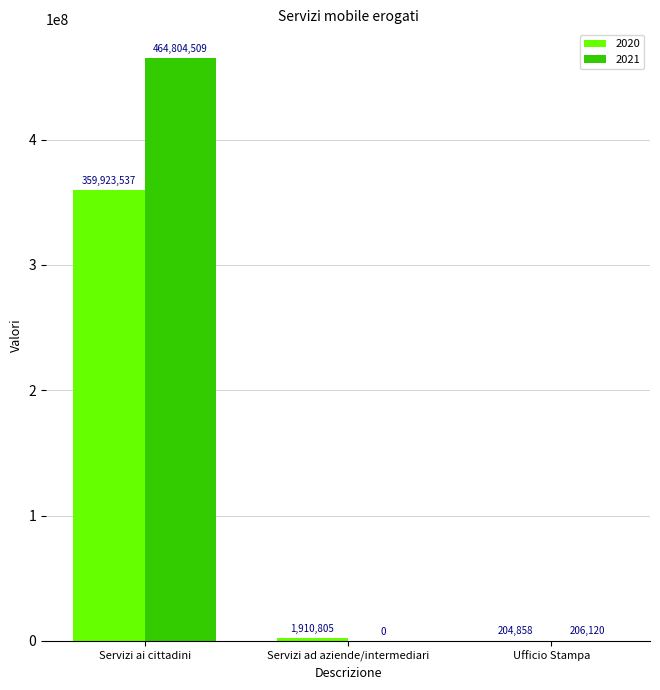

What is the average value of the 2021 series?

155003543